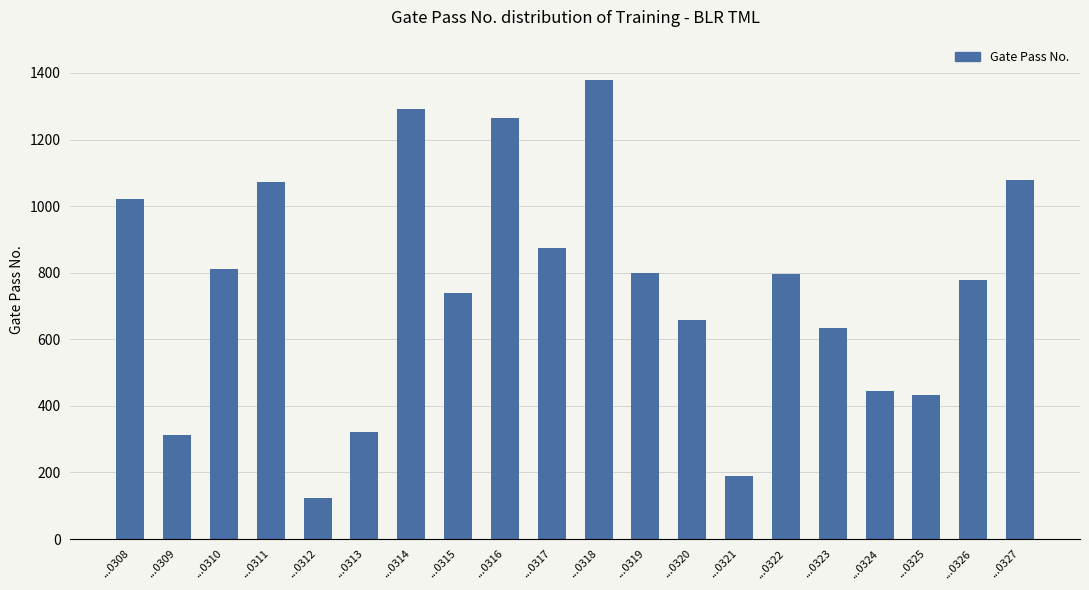

What is the change in value from ...0309 to ...0324?

+132